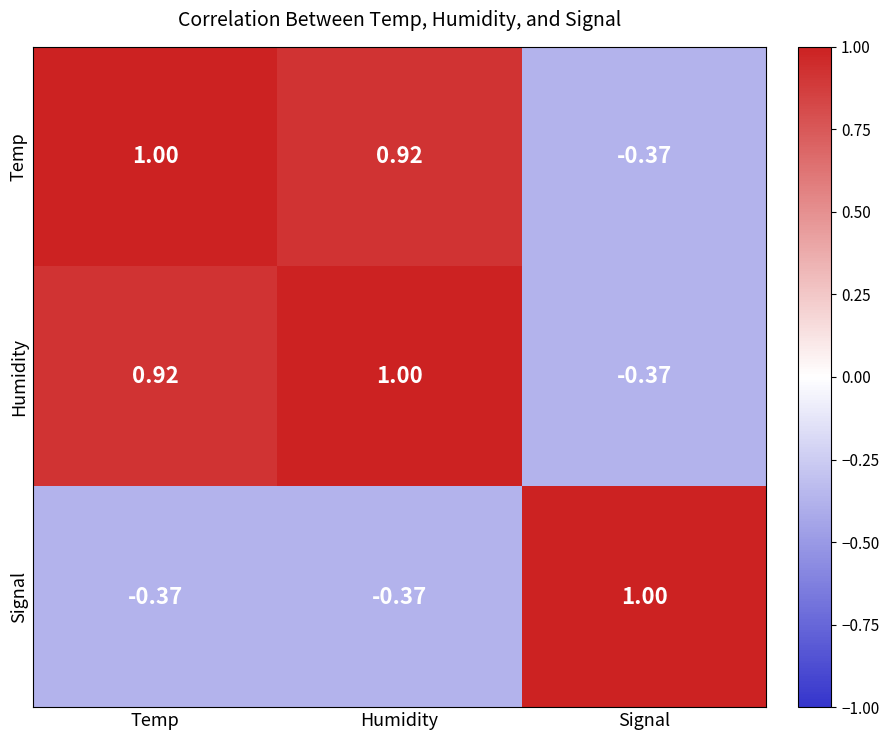

At which label does Signal first exceed 0?

Signal